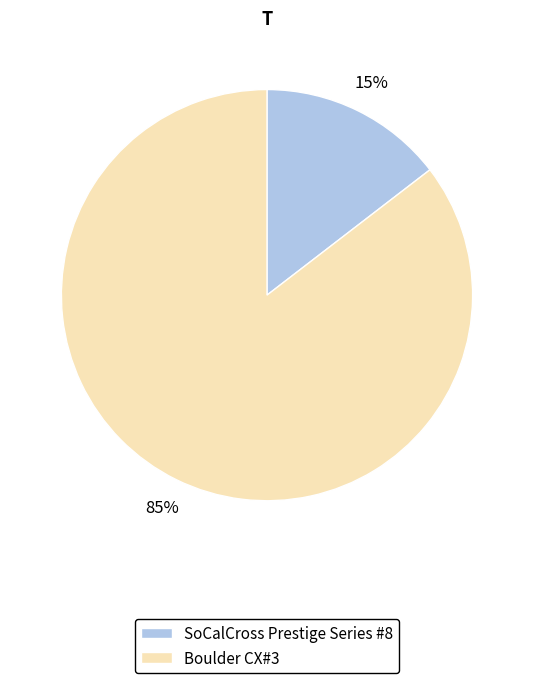

Do SoCalCross Prestige Series #8 and Boulder CX#3 together represent more than half of the pie?

Yes